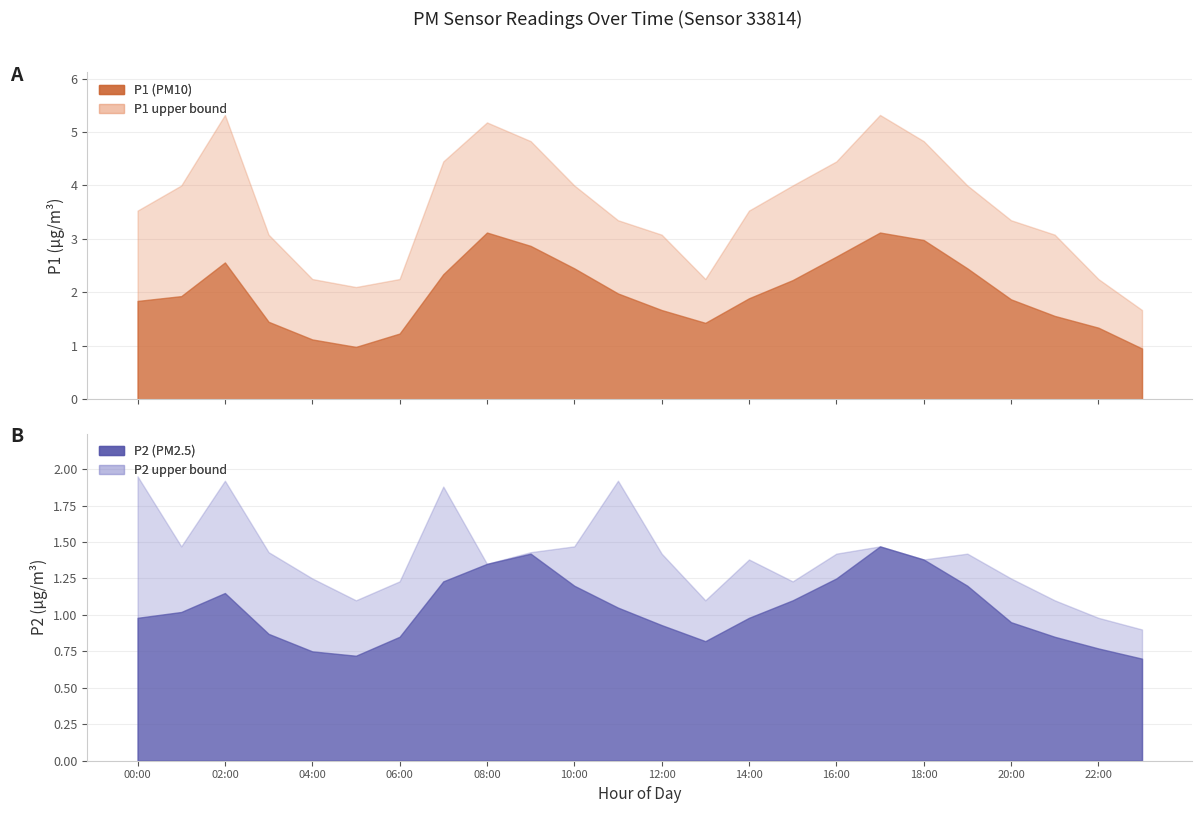

Reading left to right, extract all data points from this chart.

P1: 1.8	1.9	2.6	1.4	1.1	1.0	1.2	2.3	3.1	2.9	2.5	2.0	1.7	1.4	1.9	2.2	2.7	3.1	3.0	2.5	1.9	1.6	1.3	0.9
P1_upper: 3.5	4.0	5.3	3.1	2.2	2.1	2.2	4.5	5.2	4.8	4.0	3.4	3.1	2.2	3.5	4.0	4.5	5.3	4.8	4.0	3.4	3.1	2.2	1.7
P2: 1.0	1.0	1.1	0.9	0.8	0.7	0.8	1.2	1.4	1.4	1.2	1.1	0.9	0.8	1.0	1.1	1.2	1.5	1.4	1.2	0.9	0.8	0.8	0.7
P2_upper: 1.9	1.5	1.9	1.4	1.2	1.1	1.2	1.9	1.4	1.4	1.5	1.9	1.4	1.1	1.4	1.2	1.4	1.5	1.4	1.4	1.2	1.1	1.0	0.9